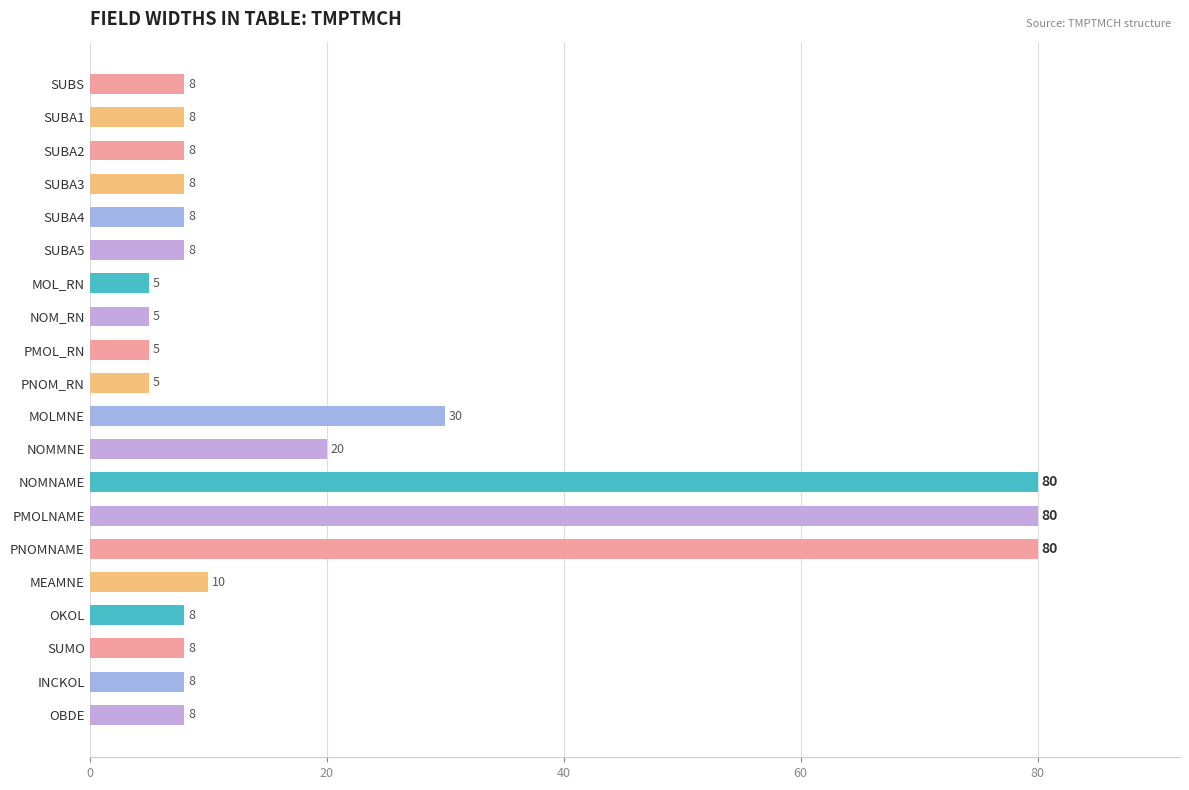

The chart shows a value of 8 at INCKOL. True or false?

True